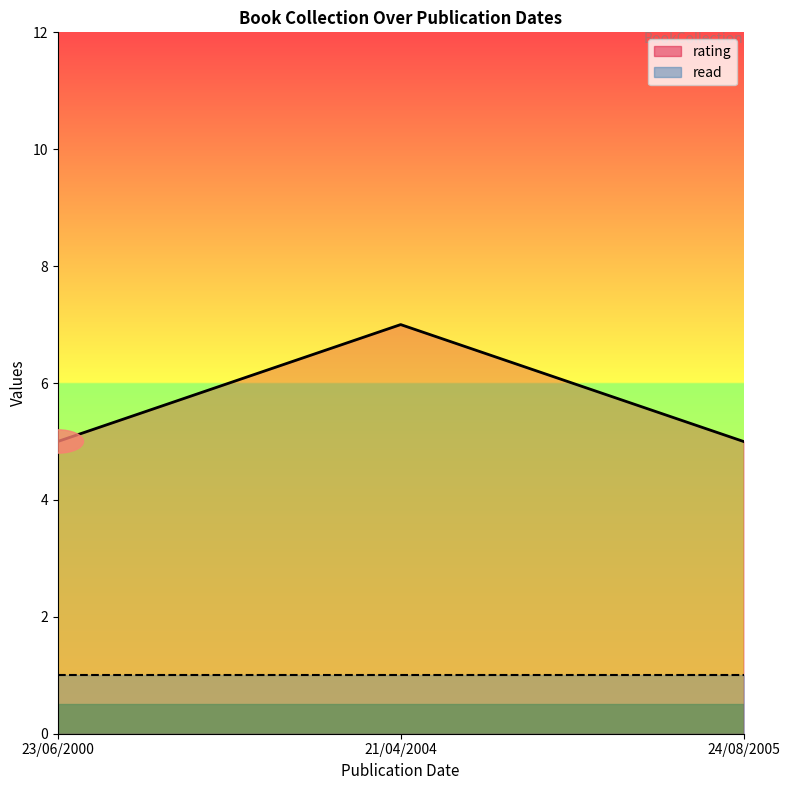

At how many categories does at least one series exceed 3?

3